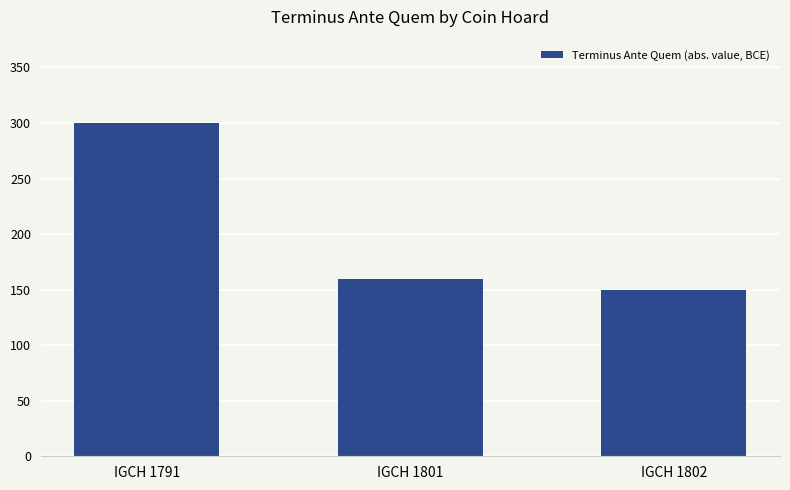

Which has a higher value, IGCH 1801 or IGCH 1791?

IGCH 1791